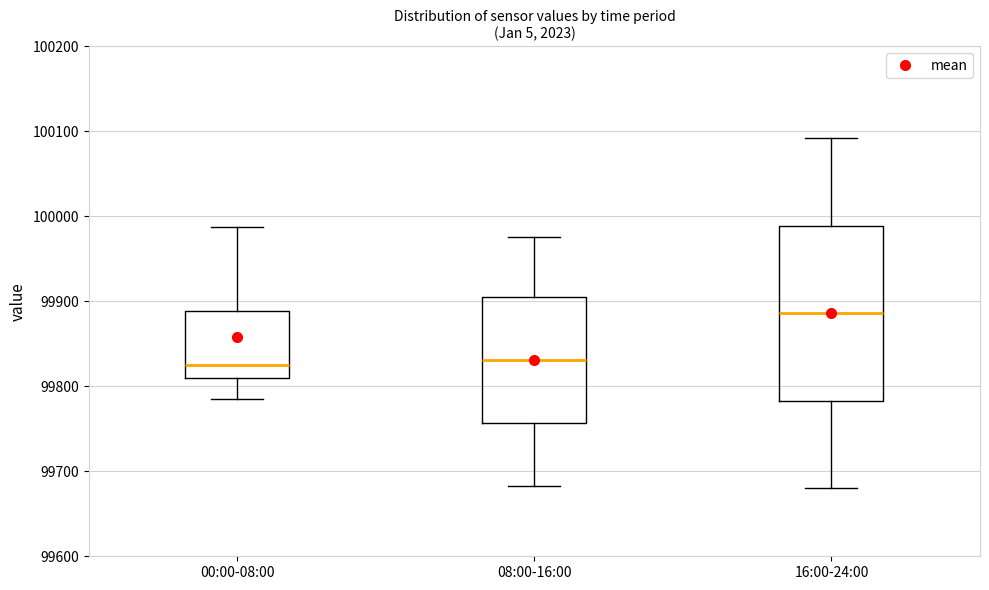

Reading left to right, transcribe this box plot: for each box, give where its median line is, the range the box spans, and where its two whiskers end, as read against the y-axis. The values are not printed on the chart, so give them approximately, as read against the axis.

00:00-08:00: median 99820, box 99810 to 99890, whiskers 99780 to 99990
08:00-16:00: median 99830, box 99760 to 99900, whiskers 99680 to 99980
16:00-24:00: median 99890, box 99780 to 99990, whiskers 99680 to 100090